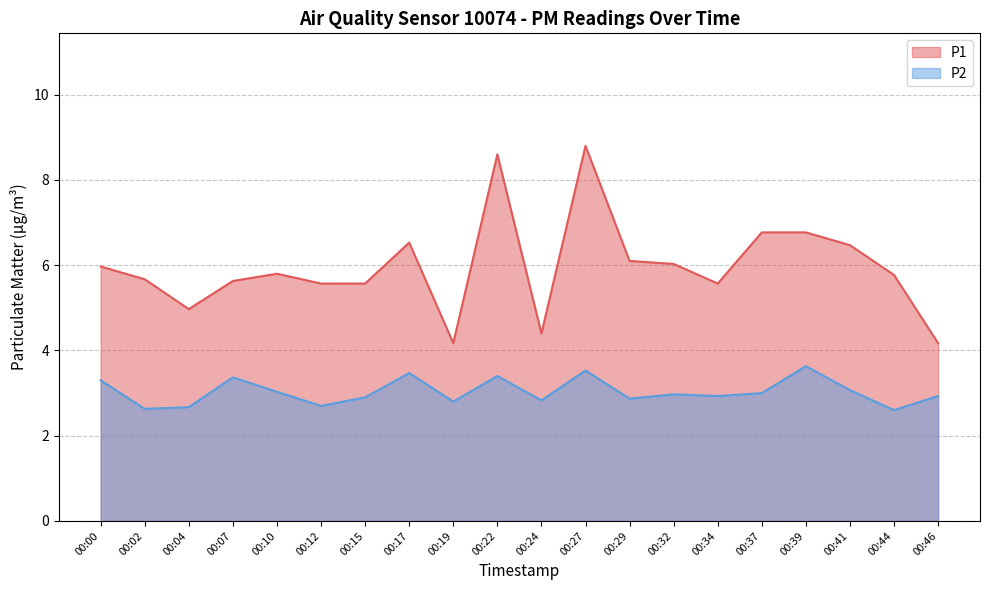

List the series in order of their overall mean, highest first.

P1, P2